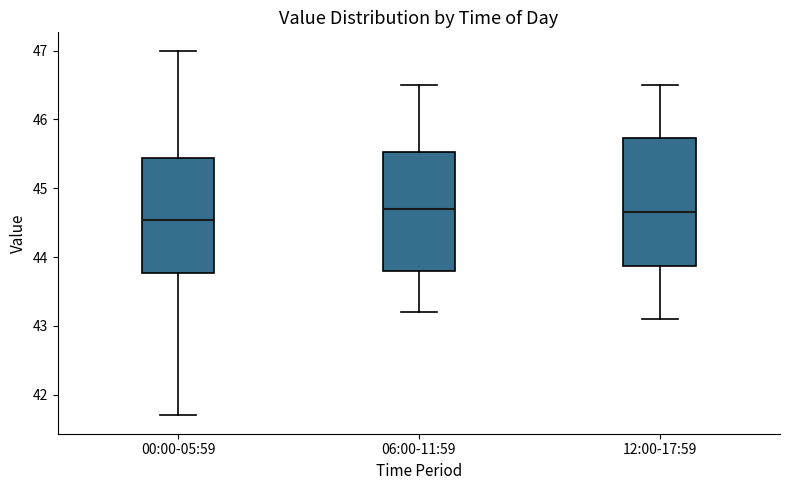

Reading left to right, transcribe this box plot: for each box, give where its median line is, the range the box spans, and where its two whiskers end, as read against the y-axis. The values are not printed on the chart, so give them approximately, as read against the axis.

00:00-05:59: median 44.5, box 43.8 to 45.4, whiskers 41.7 to 47.0
06:00-11:59: median 44.7, box 43.8 to 45.5, whiskers 43.2 to 46.5
12:00-17:59: median 44.7, box 43.9 to 45.7, whiskers 43.1 to 46.5